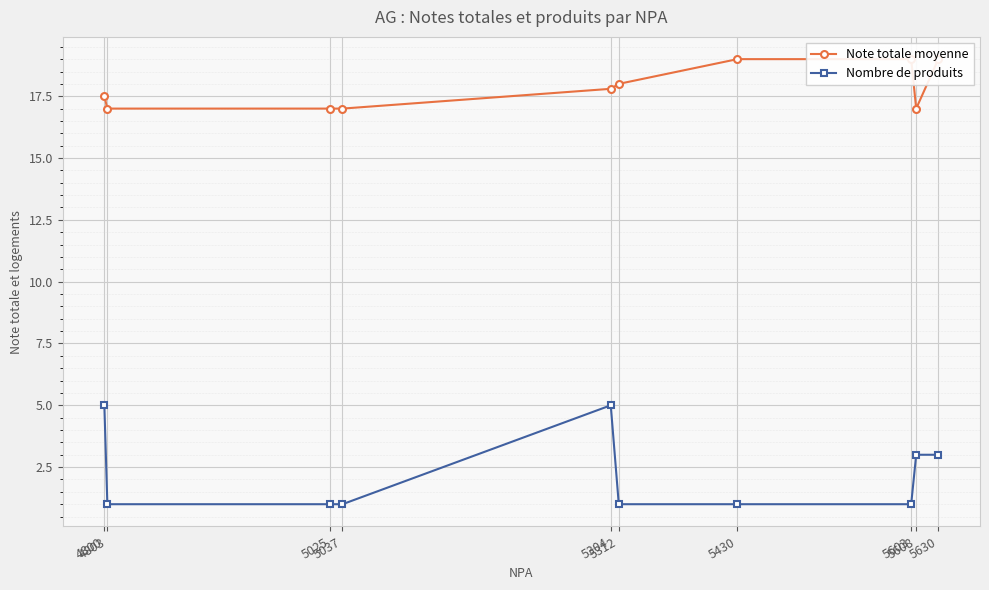

What is the difference between the second highest and second lowest values in the Note totale moyenne series?

2.0